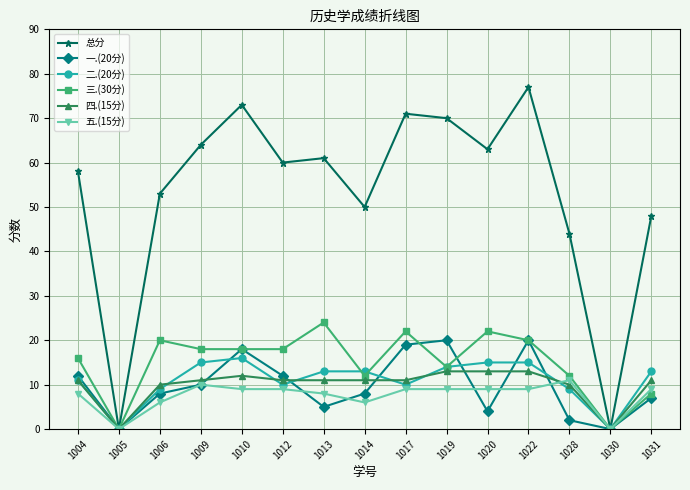

Which series has the largest total across all categories?

总分